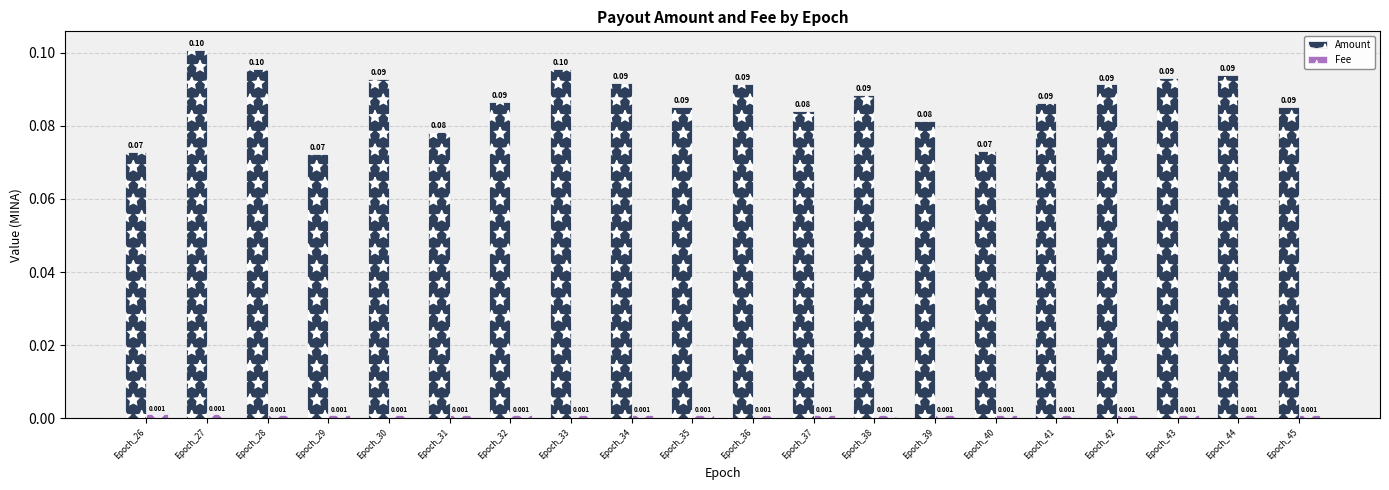

Rank the series by their average value, from highest to lowest.

Amount, Fee